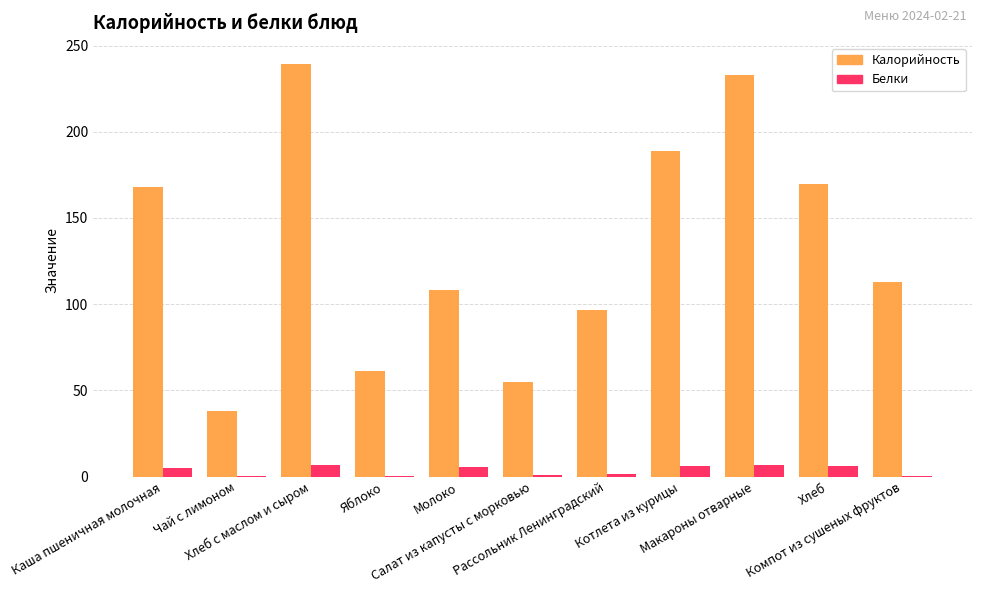

Is the value of Калорийность at Салат из капусты с морковью greater than the value of Белки at Хлеб с маслом и сыром?

Yes